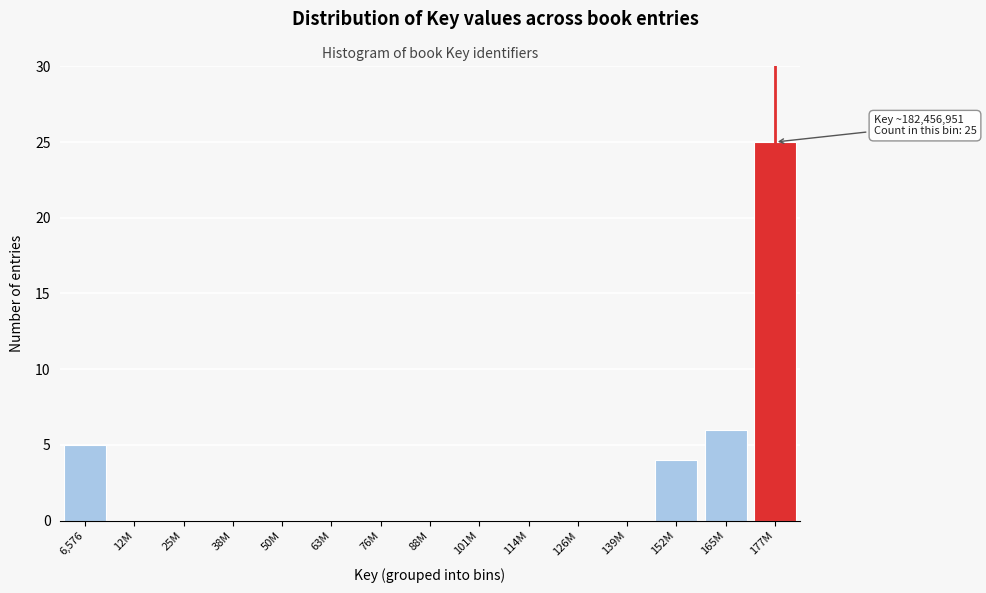

Reading right to left, transcribe all the data shown in this chart.

177M=25	165M=6	152M=4	139M=0	126M=0	114M=0	101M=0	88M=0	76M=0	63M=0	50M=0	38M=0	25M=0	12M=0	6,576=5